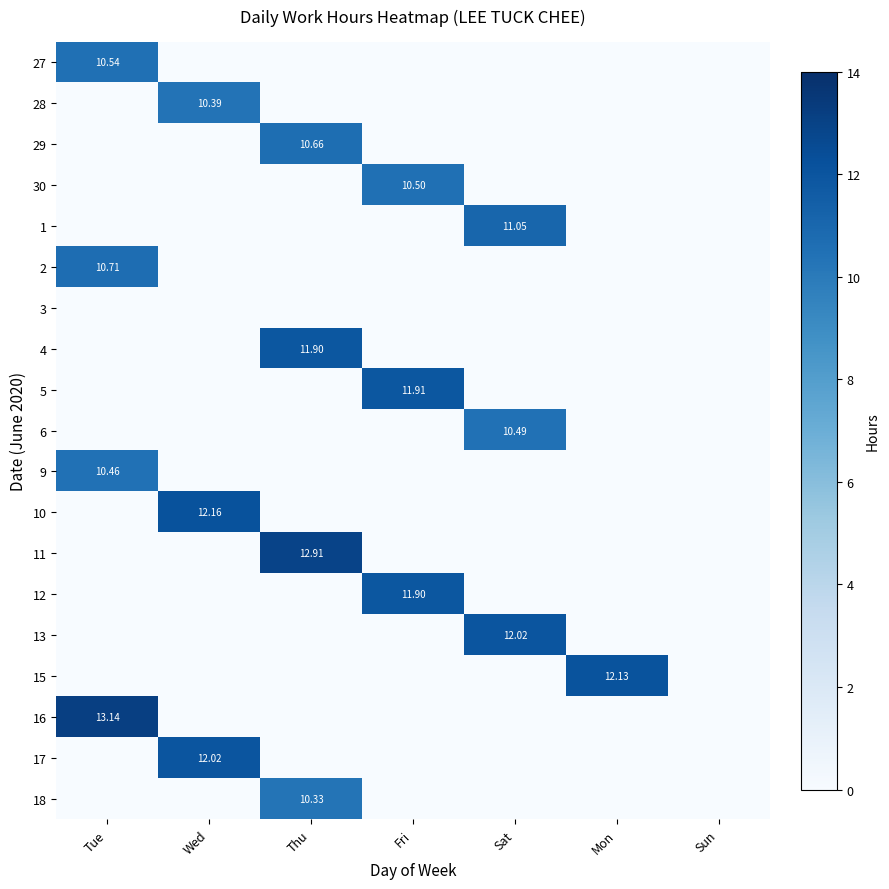

What is the total value across all series at Tue?

44.9